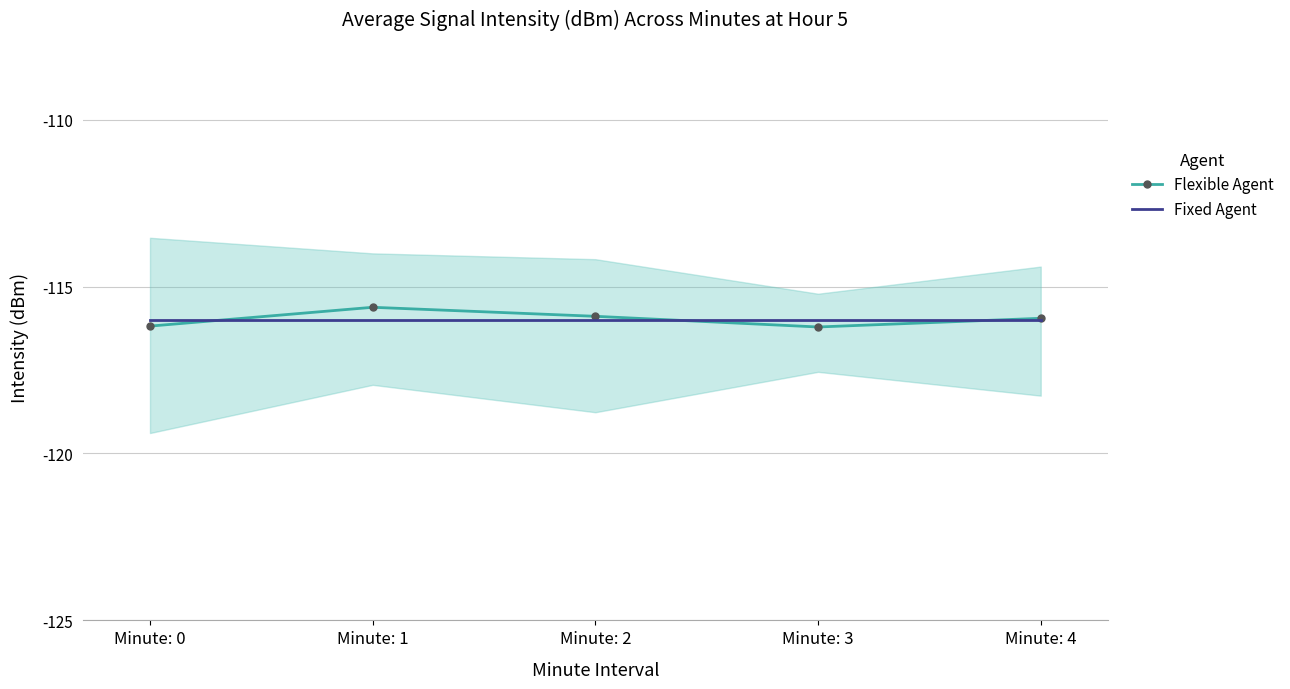

List the labels in order of Fixed Agent value, largest first.

Minute: 0, Minute: 1, Minute: 2, Minute: 3, Minute: 4